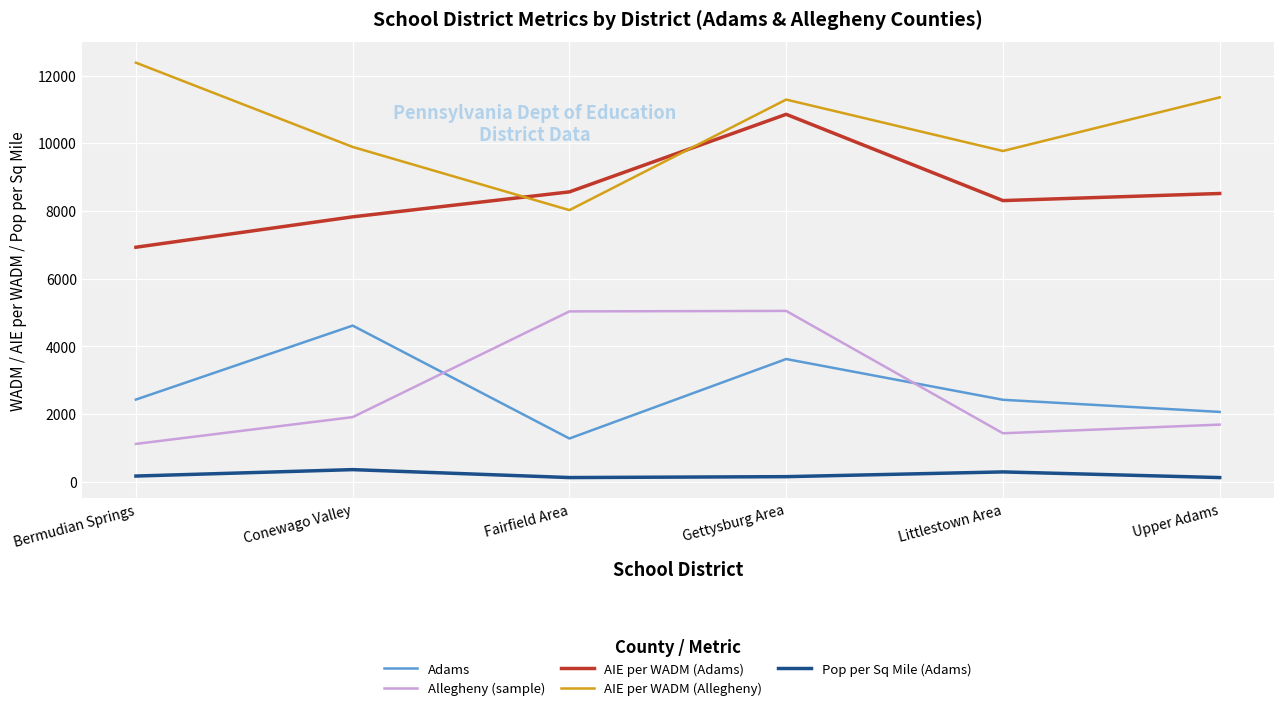

What is the average value of the Allegheny (sample) series?

2708.9